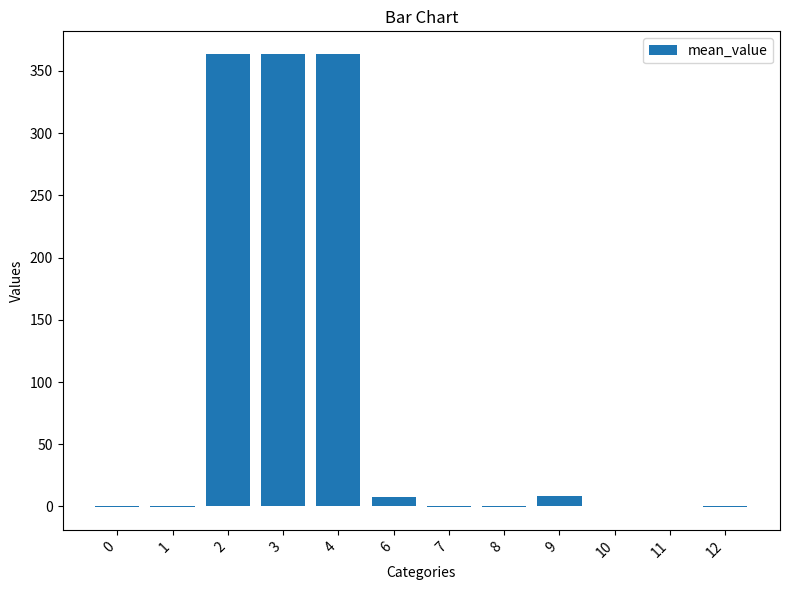

The value at 9 is 8.7. True or false?

True